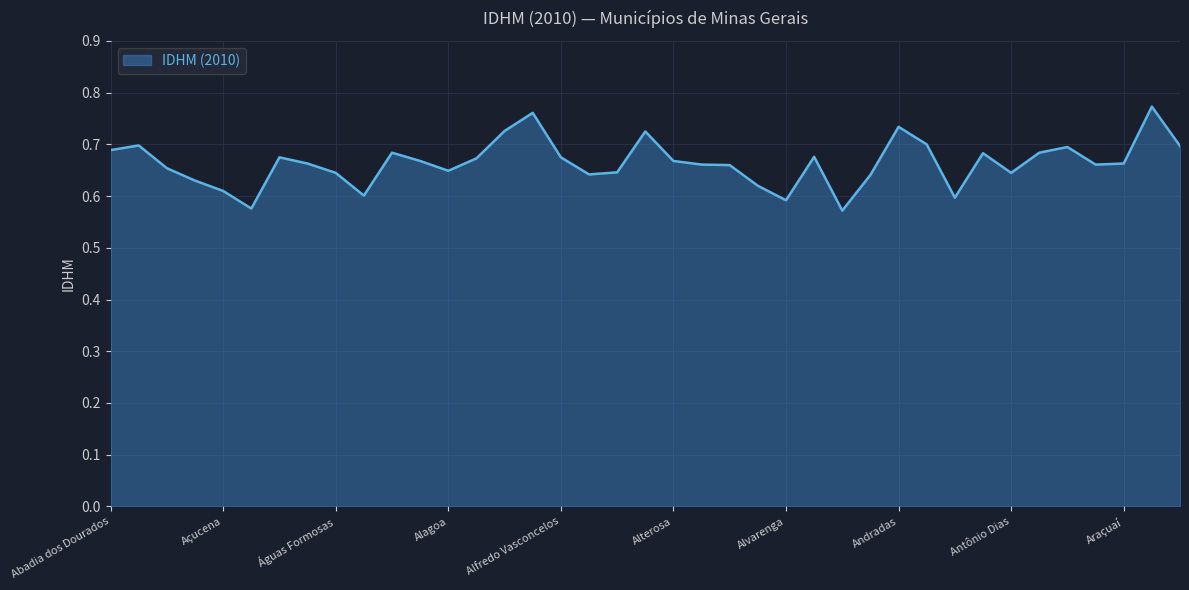

Reading left to right, transcribe all the data shown in this chart.

Abadia dos Dourados=0.7	Abaeté=0.7	Abre Campo=0.7	Acaiaca=0.6	Açucena=0.6	Água Boa=0.6	Água Comprida=0.7	Aguanil=0.7	Águas Formosas=0.6	Águas Vermelhas=0.6	Aimorés=0.7	Aiuruoca=0.7	Alagoa=0.6	Albertina=0.7	Além Paraíba=0.7	Alfenas=0.8	Alfredo Vasconcelos=0.7	Almenara=0.6	Alpercata=0.6	Alpinópolis=0.7	Alterosa=0.7	Alto Caparaó=0.7	Alto Jequitibá=0.7	Alto Rio Doce=0.6	Alvarenga=0.6	Alvinópolis=0.7	Alvorada de Minas=0.6	Amparo do Serra=0.6	Andradas=0.7	Andrelândia=0.7	Angelândia=0.6	Antônio Carlos=0.7	Antônio Dias=0.6	Antônio Prado de Minas=0.7	Araçaí=0.7	Aracitaba=0.7	Araçuaí=0.7	Araguari=0.8	Arantina=0.7